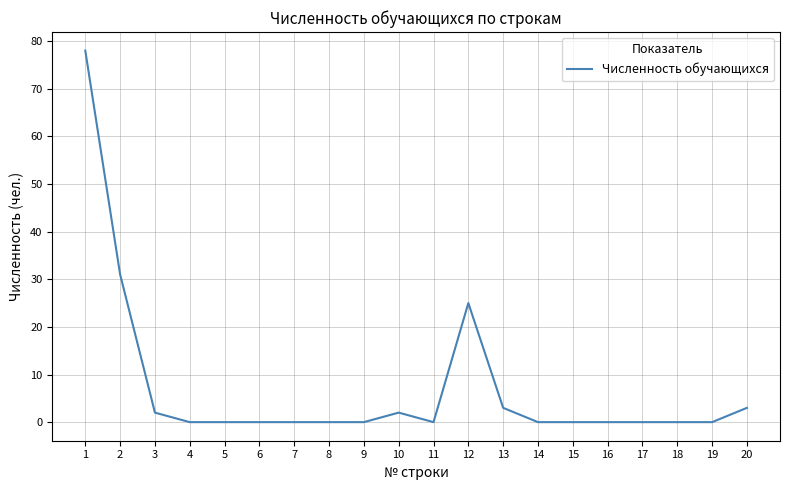

Reading right to left, list all the values displayed in this chart.

20=3	19=0	18=0	17=0	16=0	15=0	14=0	13=3	12=25	11=0	10=2	9=0	8=0	7=0	6=0	5=0	4=0	3=2	2=31	1=78